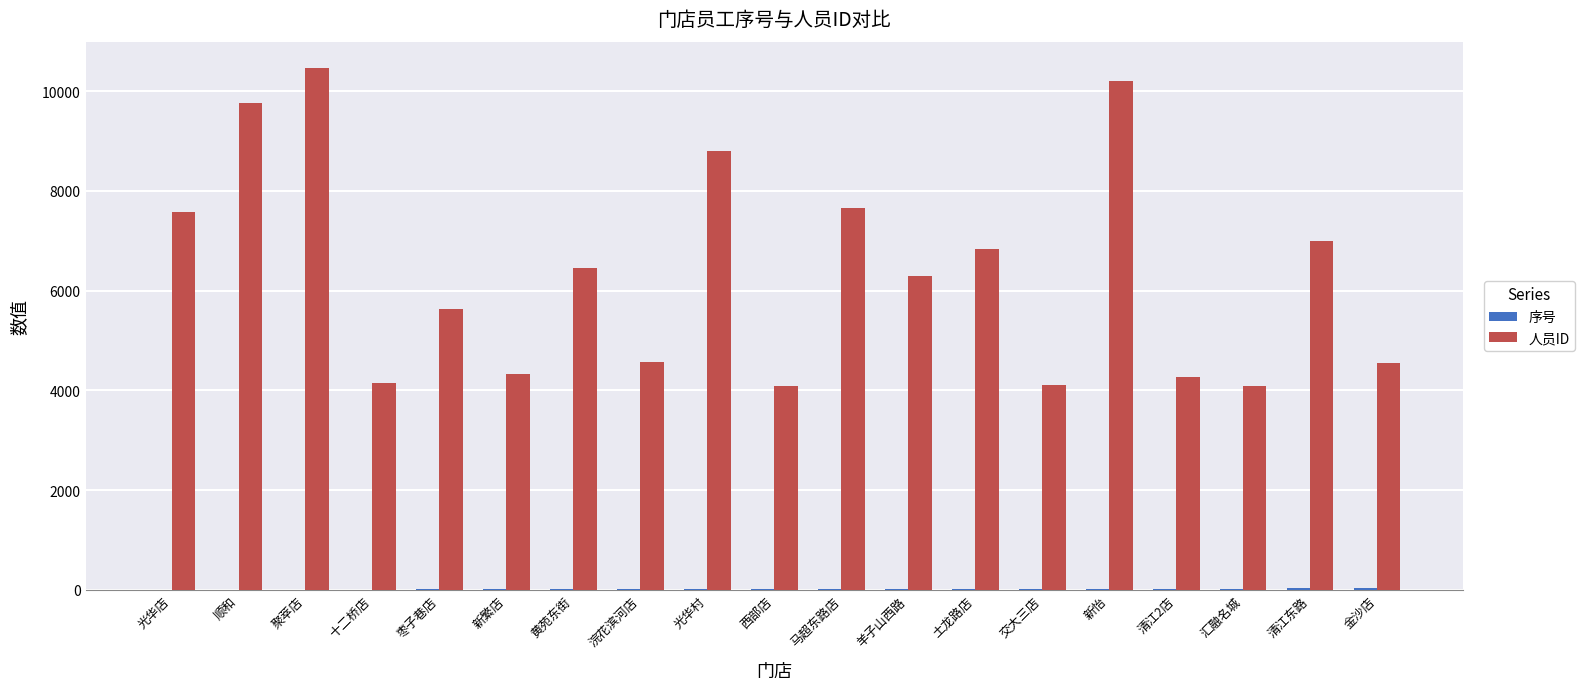

What is the total value across all series at 光华店?

7584